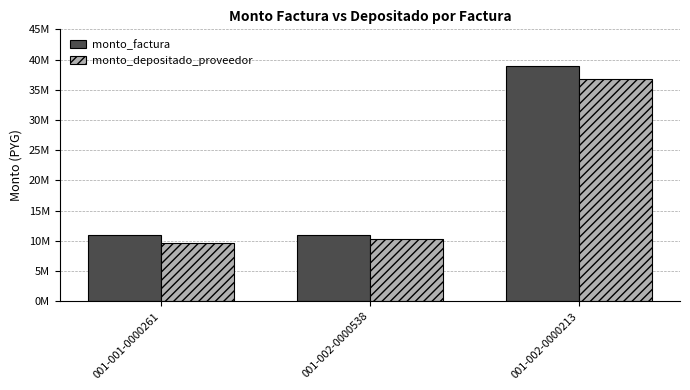

What are all the series names shown in the legend?

monto_factura, monto_depositado_proveedor